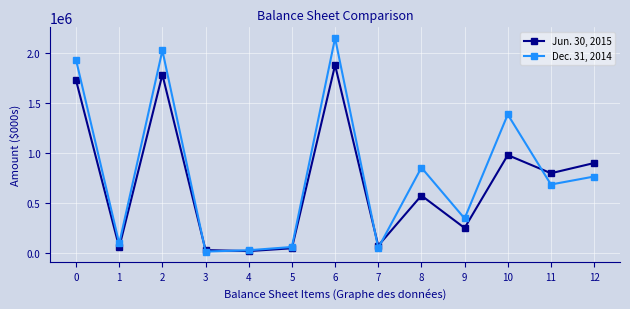

List the series in order of their peak value, lowest first.

Jun. 30, 2015, Dec. 31, 2014